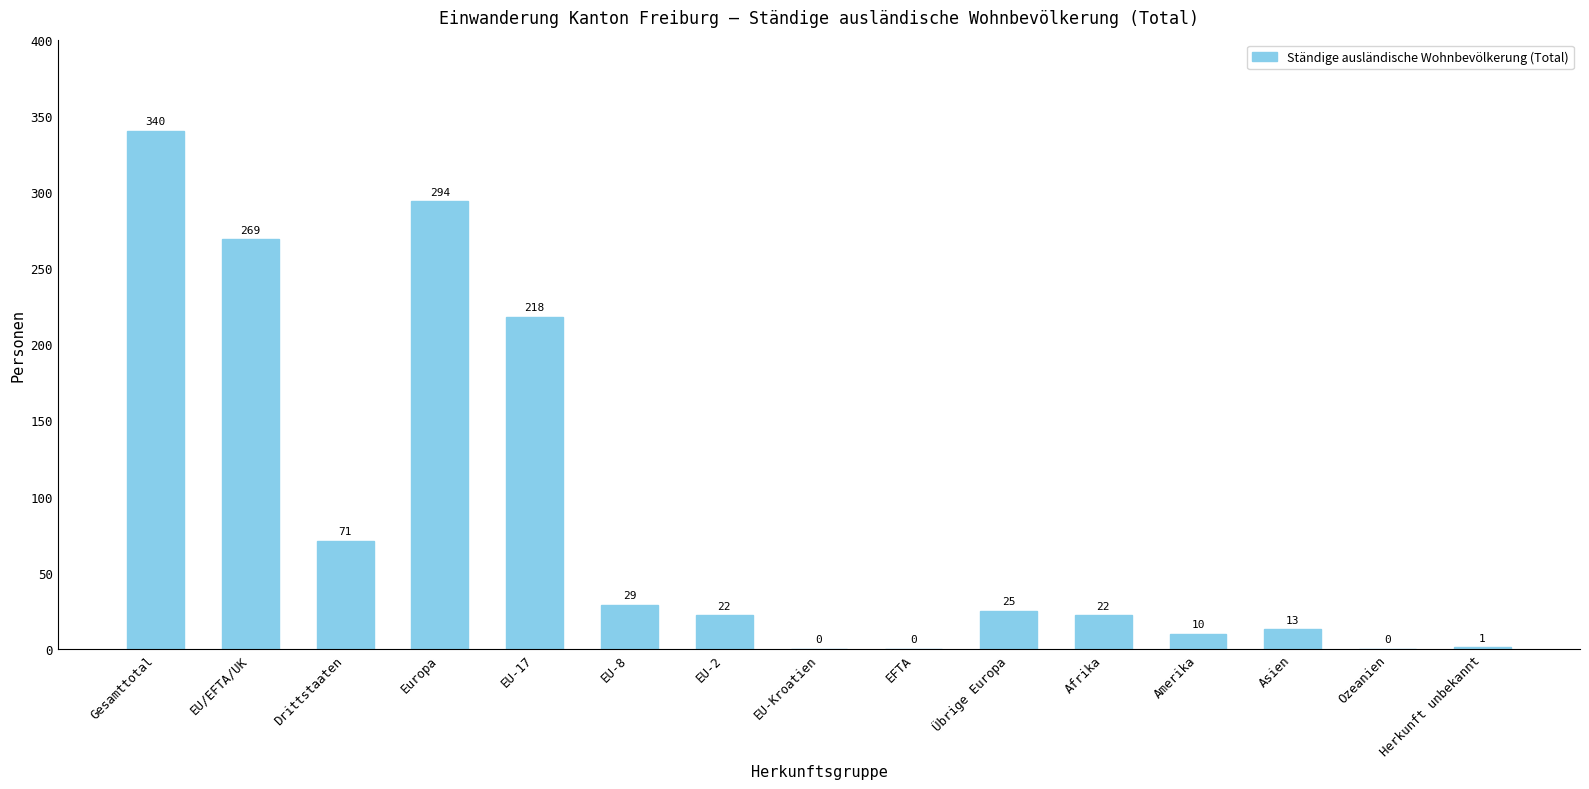

What is the sum of the values at Übrige Europa and Asien?

38